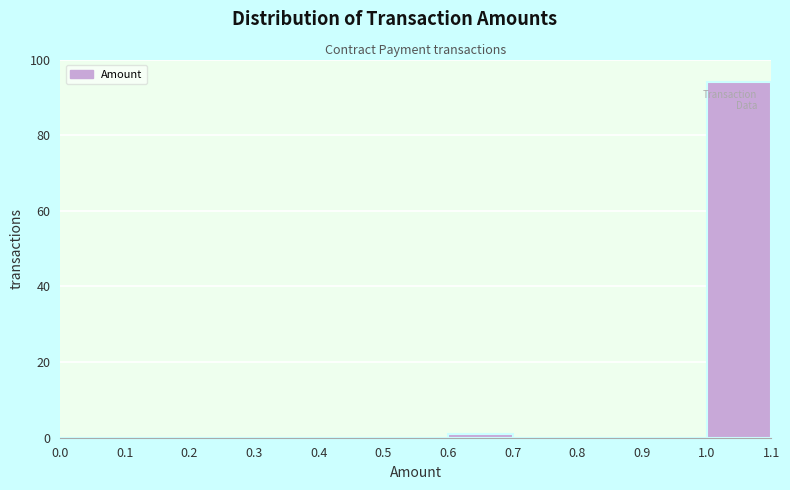

How tall is the bar that spans 1.0 to 1.1 on the x-axis? The values are not printed on the chart, so give them approximately, as read against the axis.

94